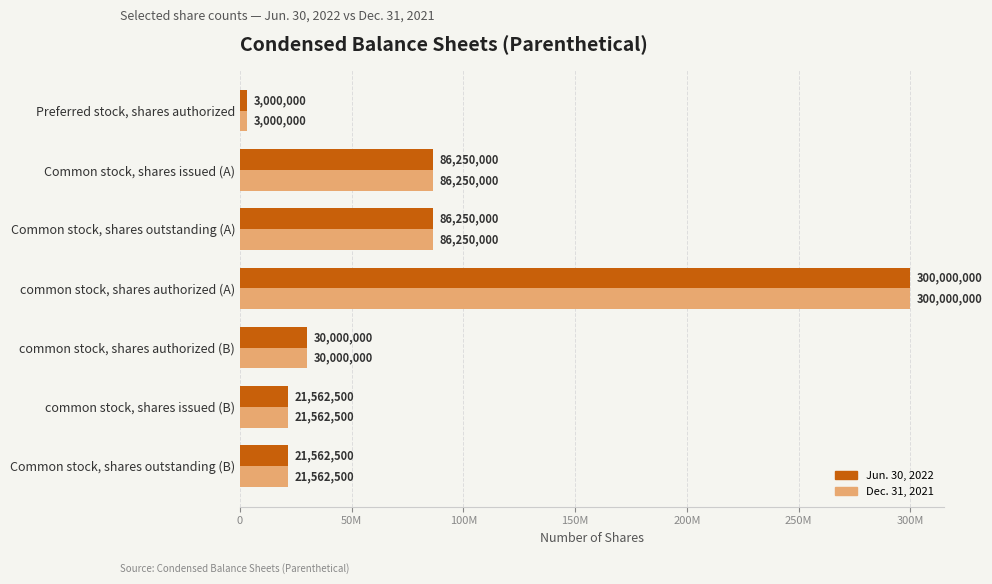

What are all the series names shown in the legend?

Jun. 30, 2022, Dec. 31, 2021